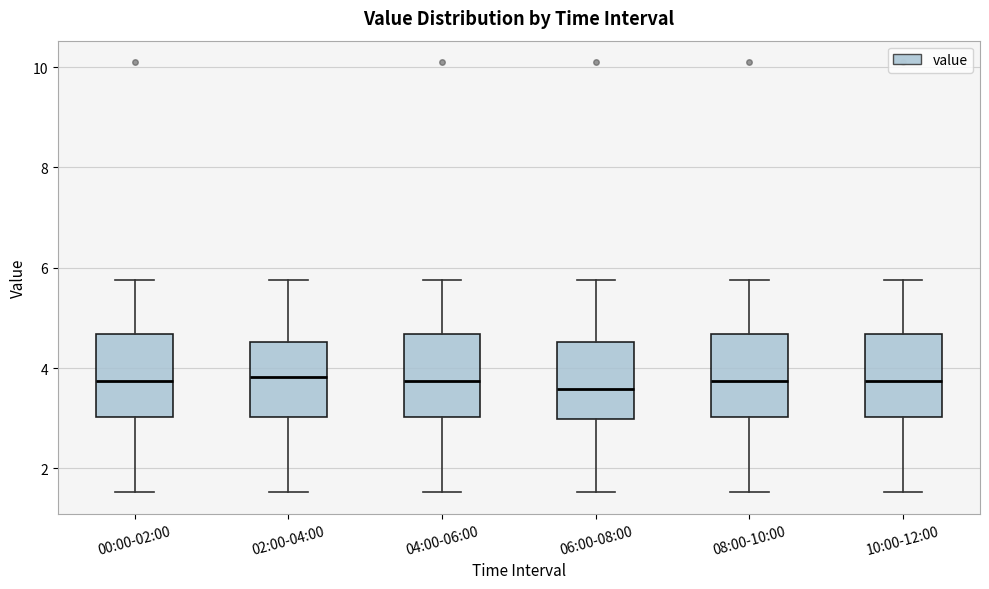

Reading left to right, read every box against the y-axis: the position of its median line, the range the box covers, and the ends of its whiskers. The values are not printed on the chart, so give them approximately, as read against the axis.

00:00-02:00: median 3.8, box 3.0 to 4.6, whiskers 1.6 to 5.8
02:00-04:00: median 3.8, box 3.0 to 4.6, whiskers 1.6 to 5.8
04:00-06:00: median 3.8, box 3.0 to 4.6, whiskers 1.6 to 5.8
06:00-08:00: median 3.6, box 3.0 to 4.6, whiskers 1.6 to 5.8
08:00-10:00: median 3.8, box 3.0 to 4.6, whiskers 1.6 to 5.8
10:00-12:00: median 3.8, box 3.0 to 4.6, whiskers 1.6 to 5.8